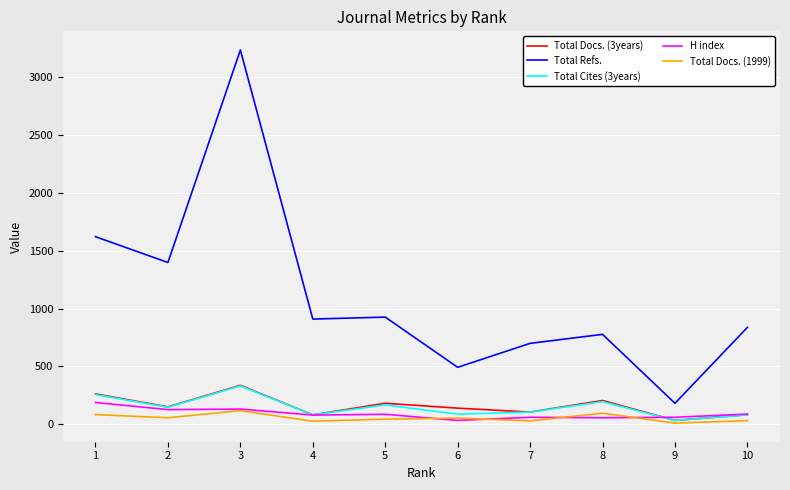

What is the difference between the second highest and second lowest values in the Total Cites (3years) series?

175